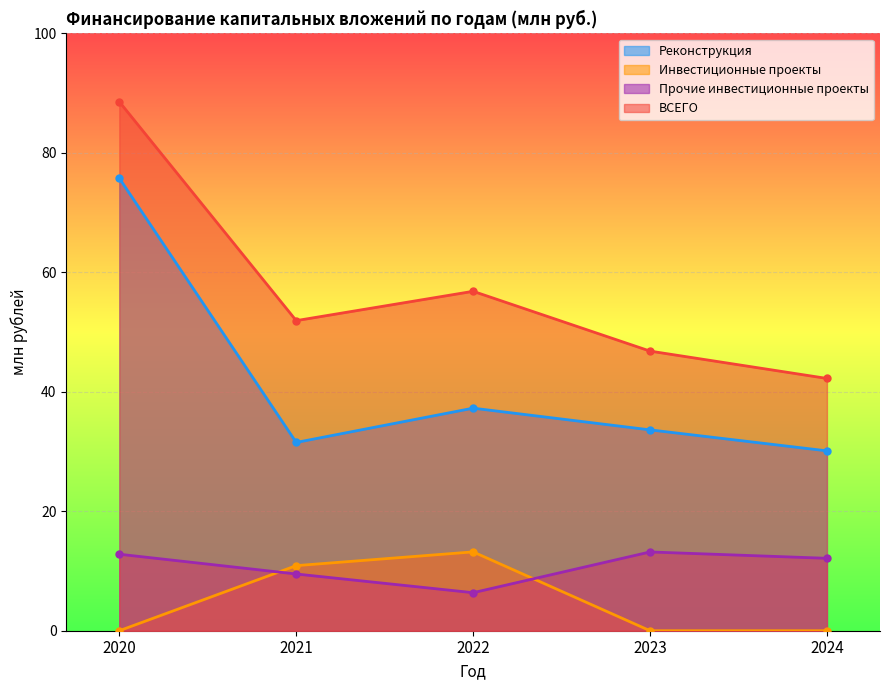

Which series has the largest total across all categories?

ВСЕГО